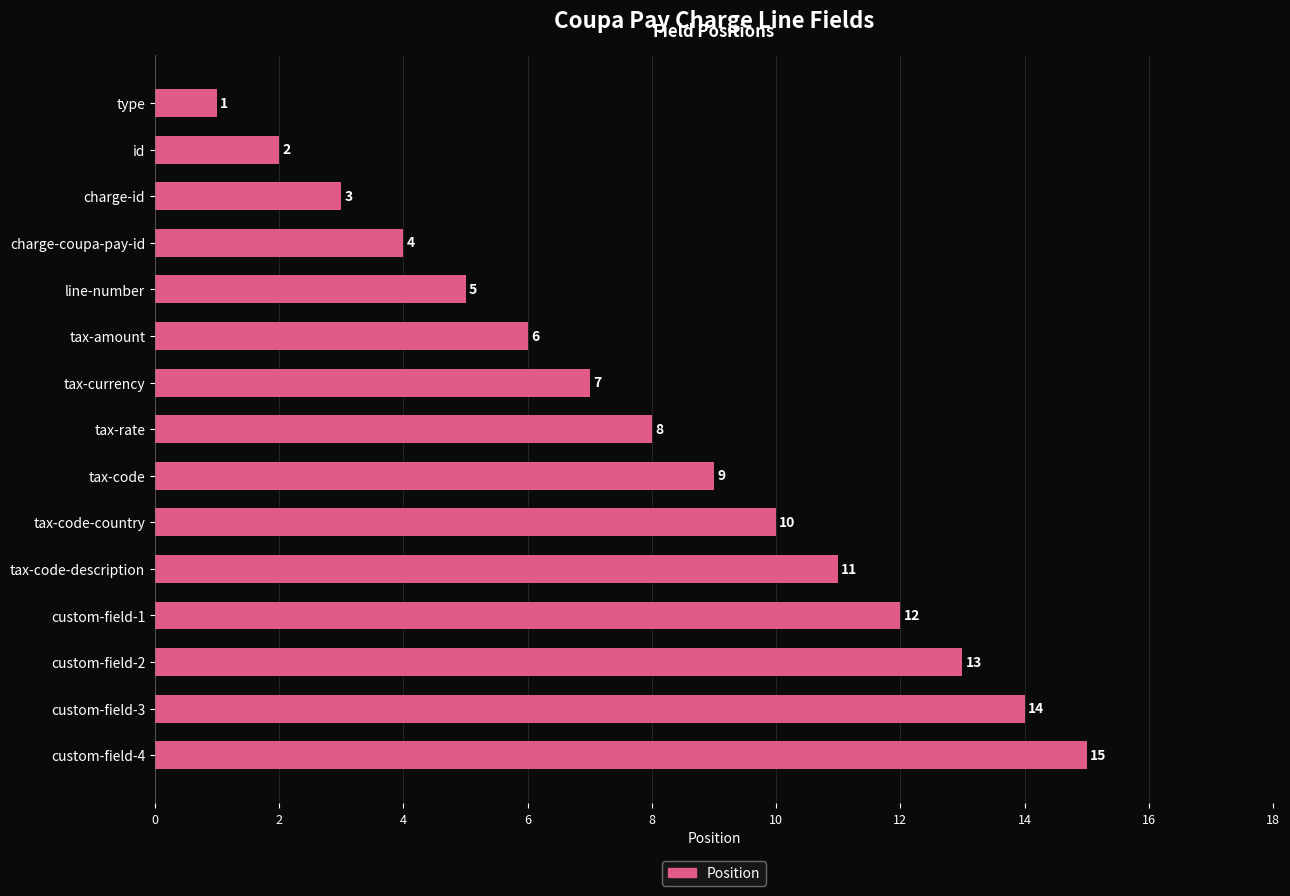

What is the sum of the values at charge-id and custom-field-1?

15